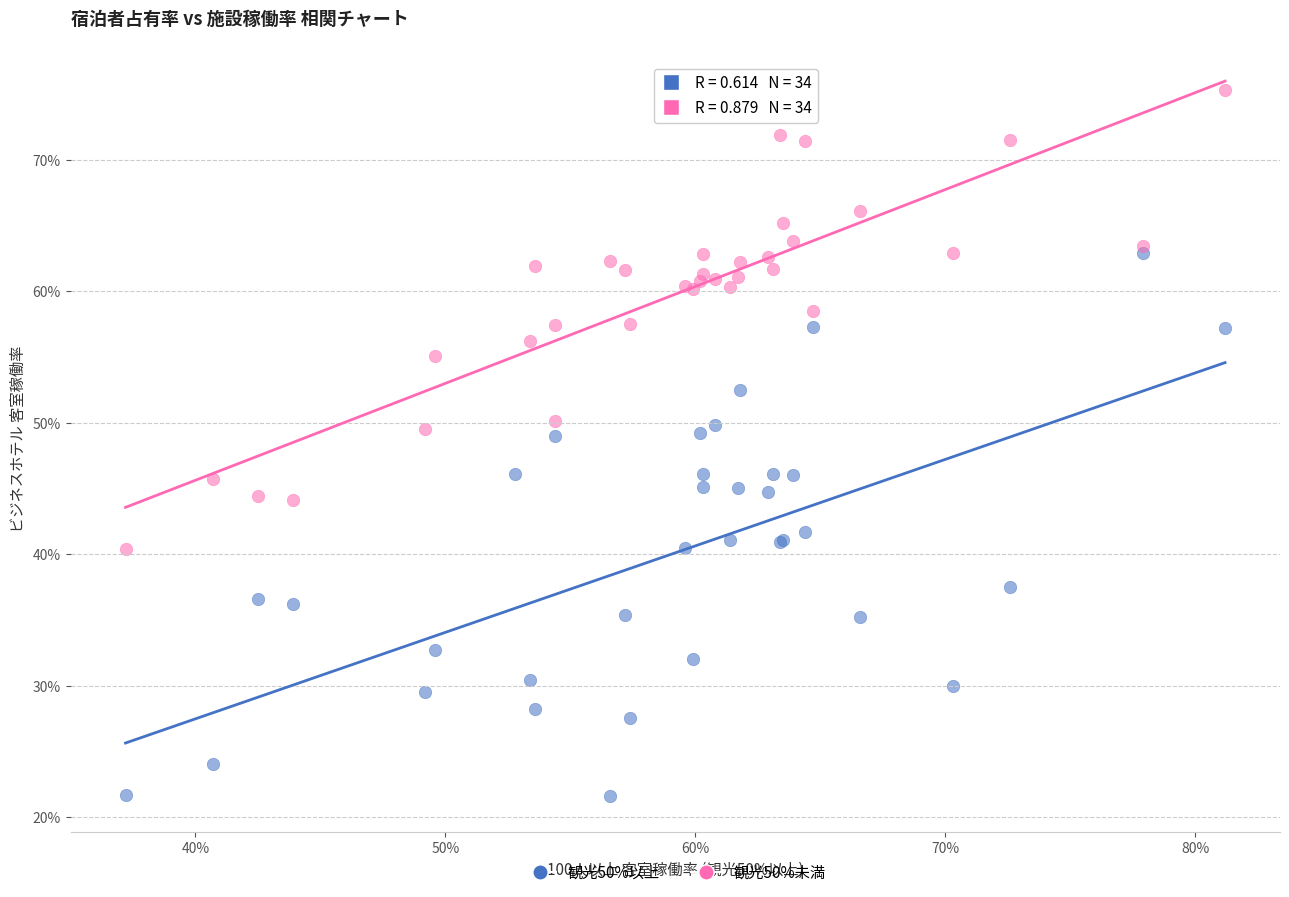

Which series contains the lowest Y value?

観光50%以上